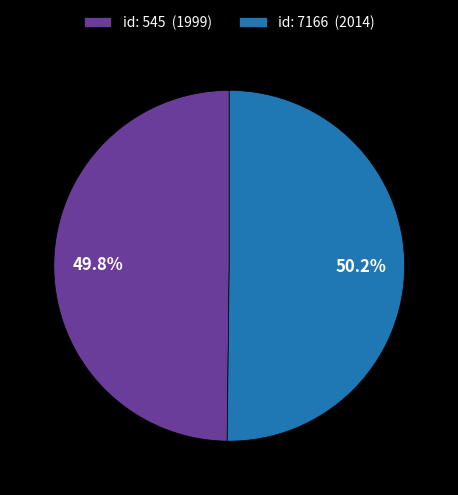

What is the ratio of the value at id: 545 (1999) to the value at id: 7166 (2014)?

1.0